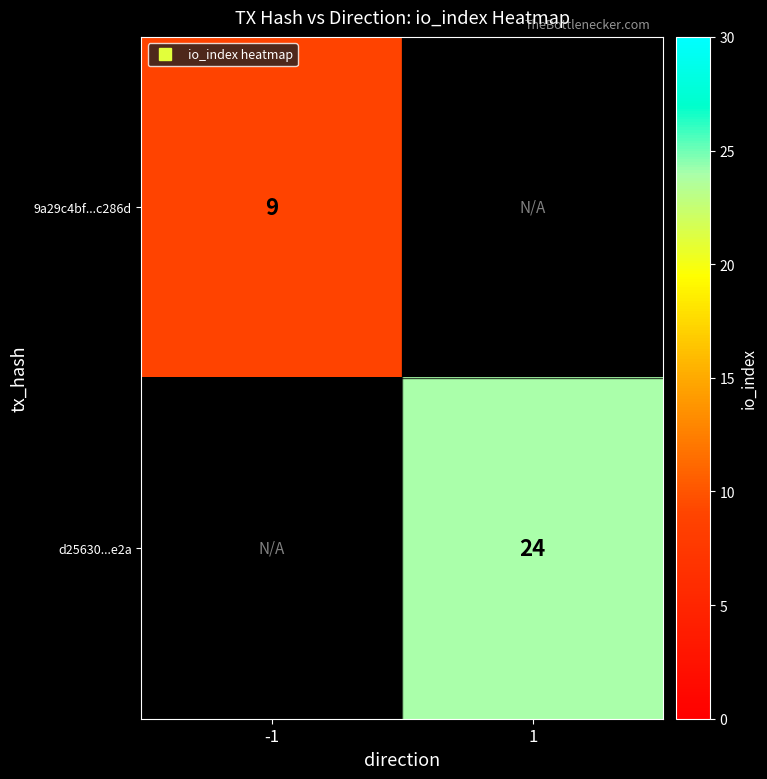

Rank the categories by 9a29c4bf...c286d value from highest to lowest.

-1, 1